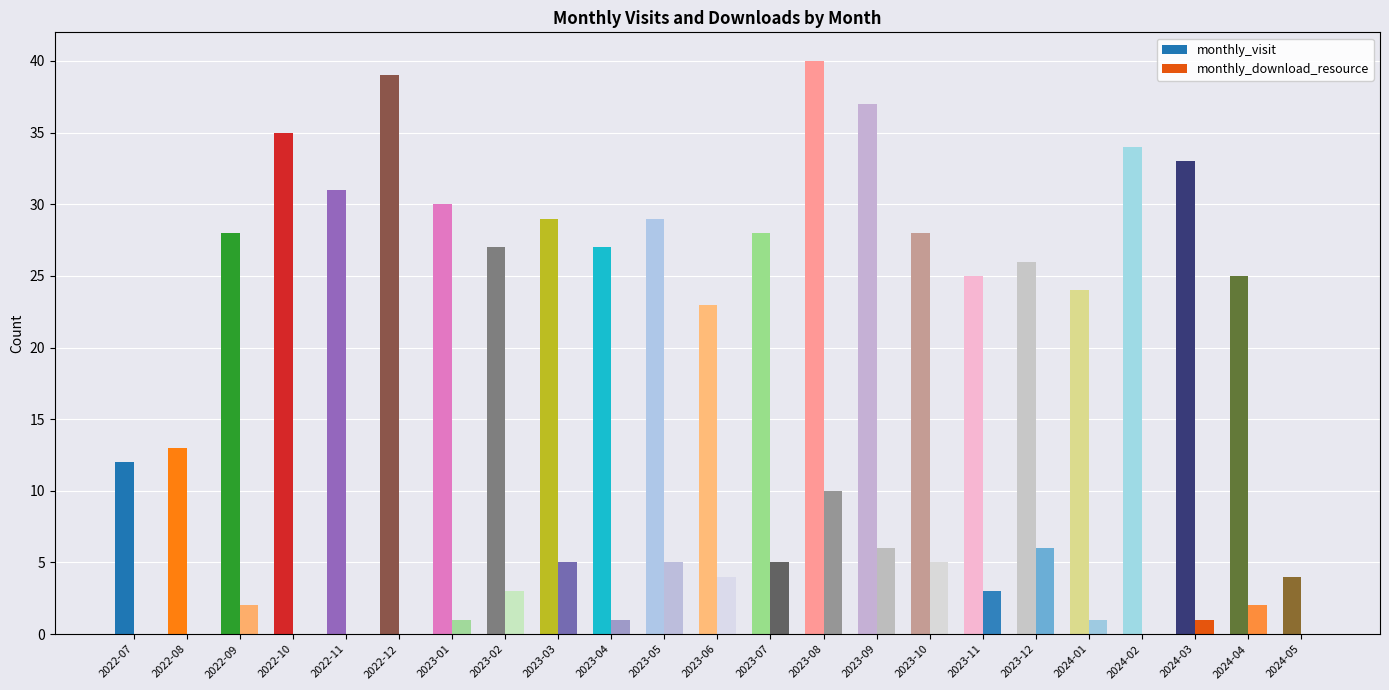

Rank the categories by monthly_visit value from highest to lowest.

2023-08, 2022-12, 2023-09, 2022-10, 2024-02, 2024-03, 2022-11, 2023-01, 2023-03, 2023-05, 2022-09, 2023-07, 2023-10, 2023-02, 2023-04, 2023-12, 2023-11, 2024-04, 2024-01, 2023-06, 2022-08, 2022-07, 2024-05